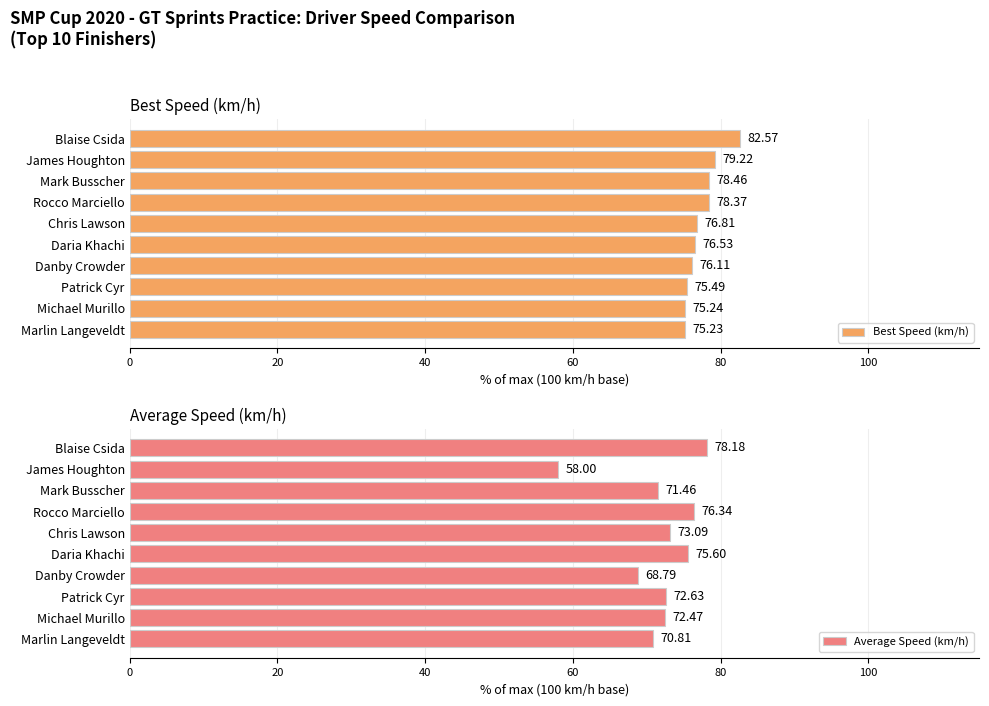

Which series has the largest range (max minus min)?

Average Speed (km/h)